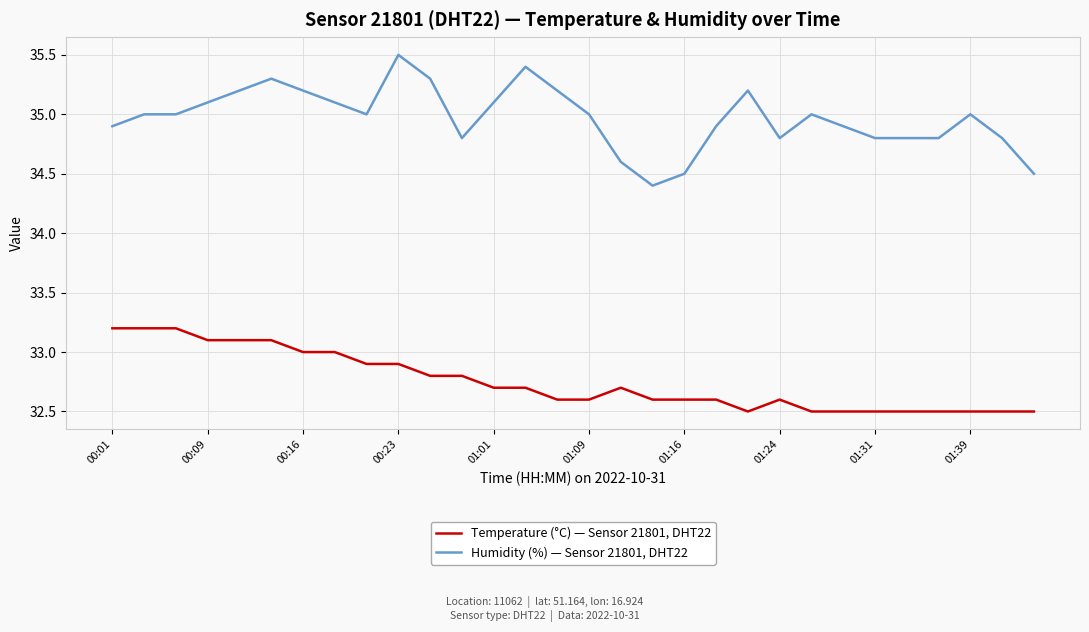

True or false: Humidity (%) — Sensor 21801, DHT22 has more than 2 points higher than both neighbors.

True